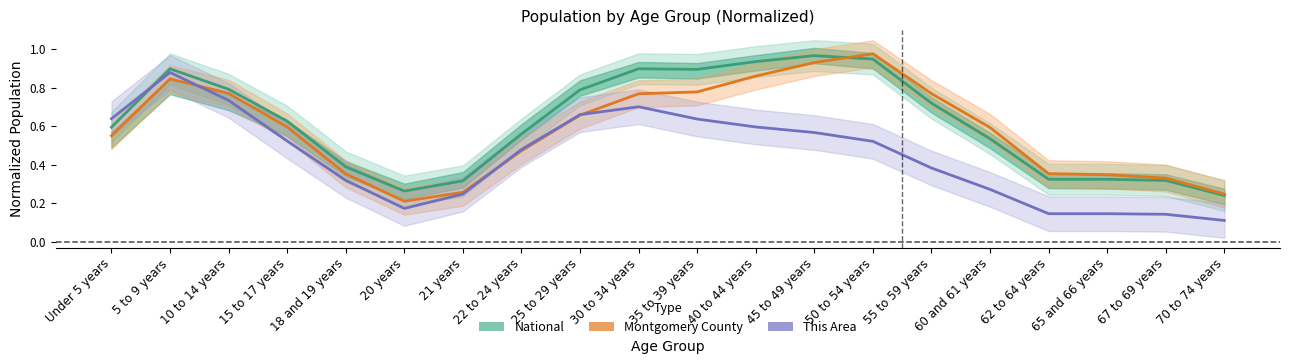

What is the label of the 19th point from the right?

5 to 9 years